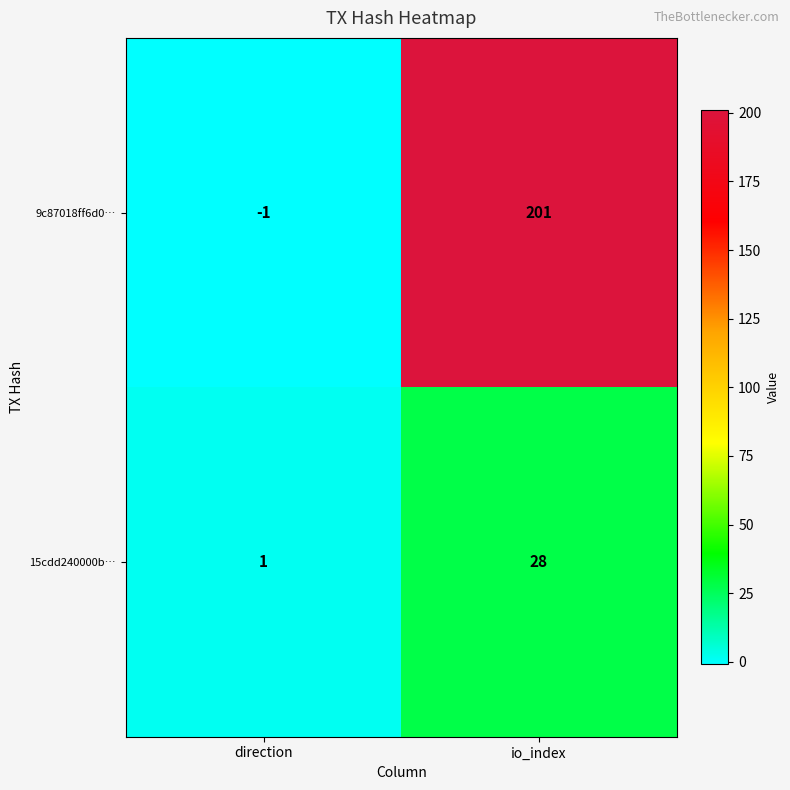

At how many categories does at least one series exceed 109?

1